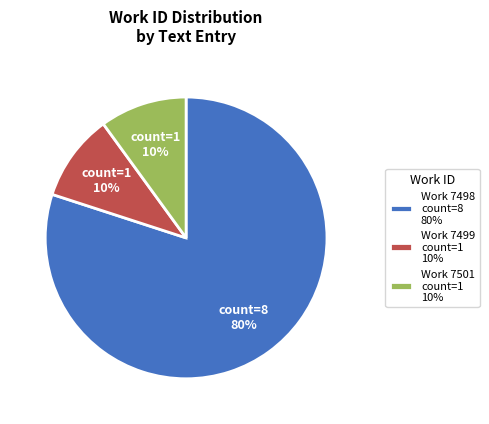

What is the ratio of the value at Work 7498 count=8 80% to the value at Work 7499 count=1 10%?

8.0